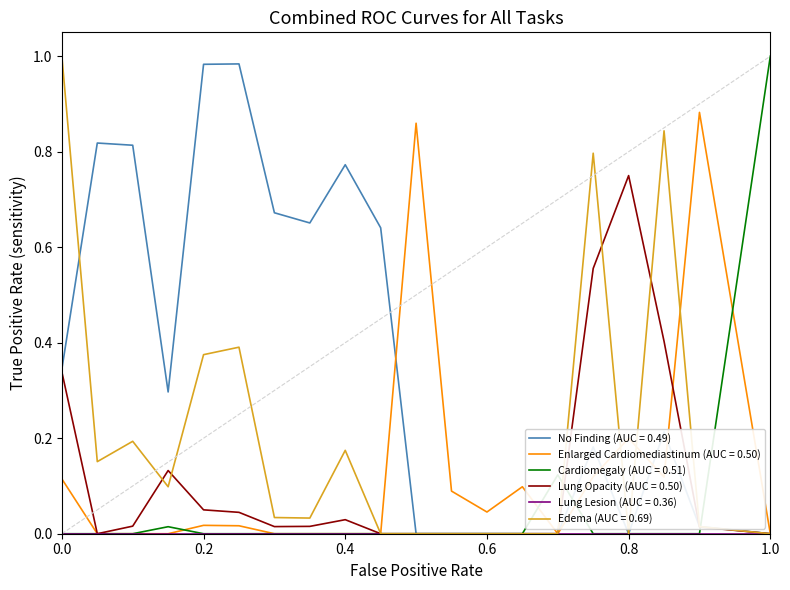

Which series has the largest total across all categories?

No Finding (AUC = 0.49)